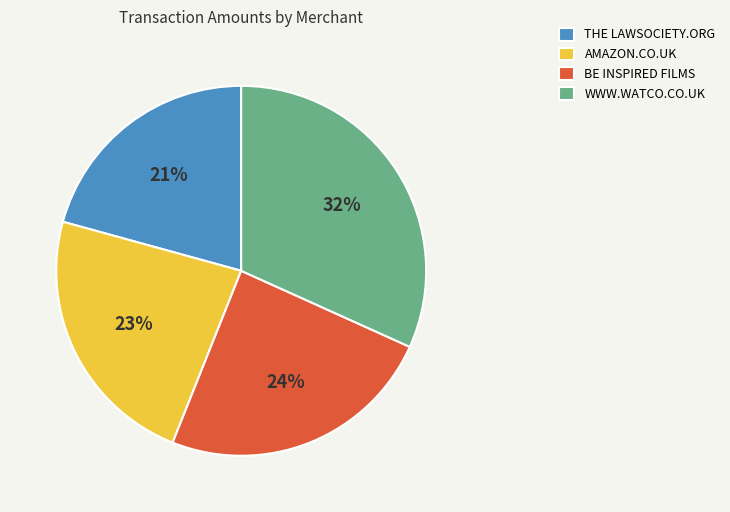

Is the sum of WWW.WATCO.CO.UK and AMAZON.CO.UK greater than half?

Yes